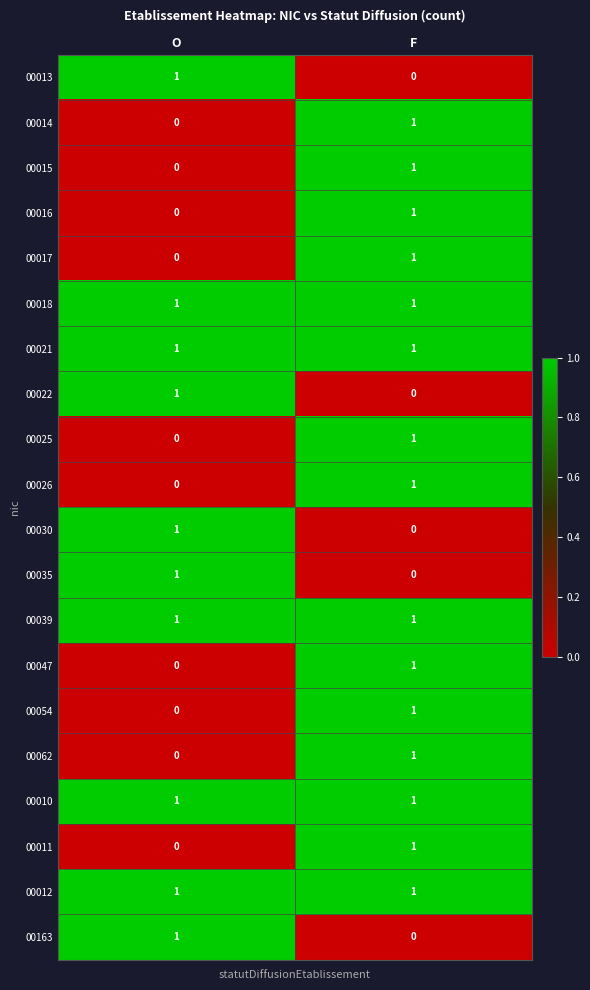

At which label does 00016 reach its minimum?

O